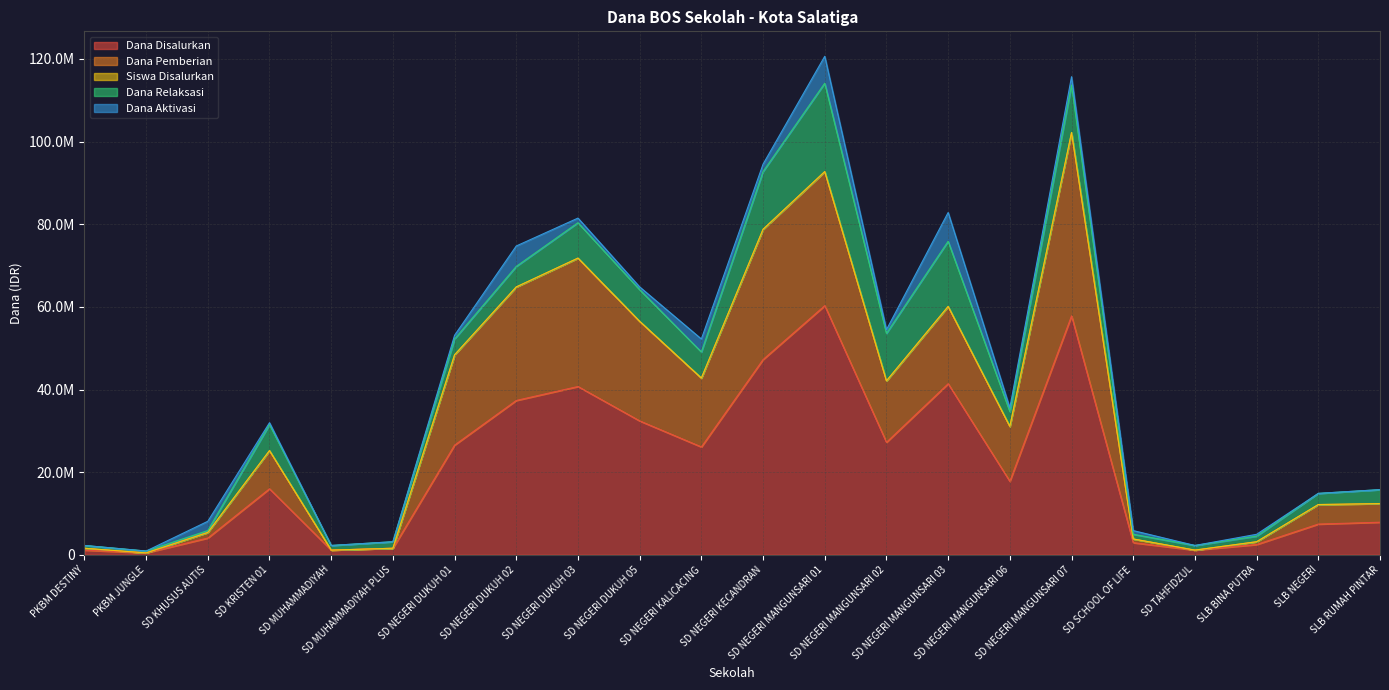

True or false: Dana Disalurkan and Siswa Disalurkan intersect in this chart.

False